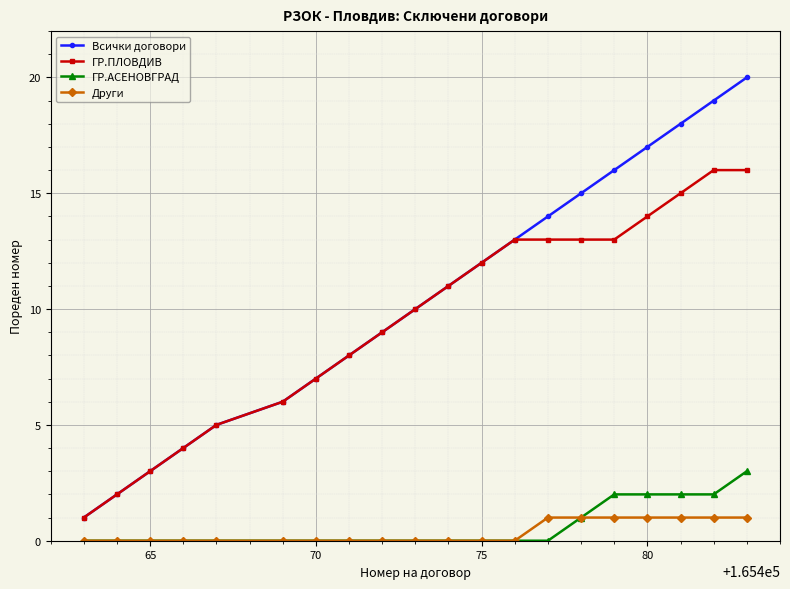

True or false: Други and ГР.ПЛОВДИВ cross at least once.

False